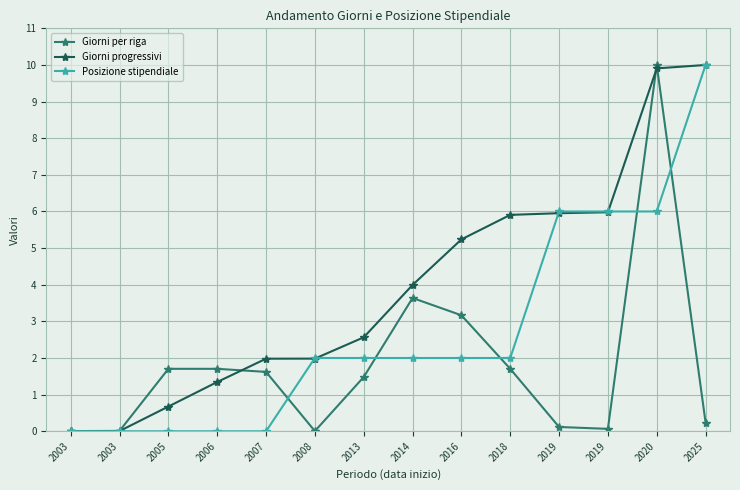

How many lines are shown in the chart?

3